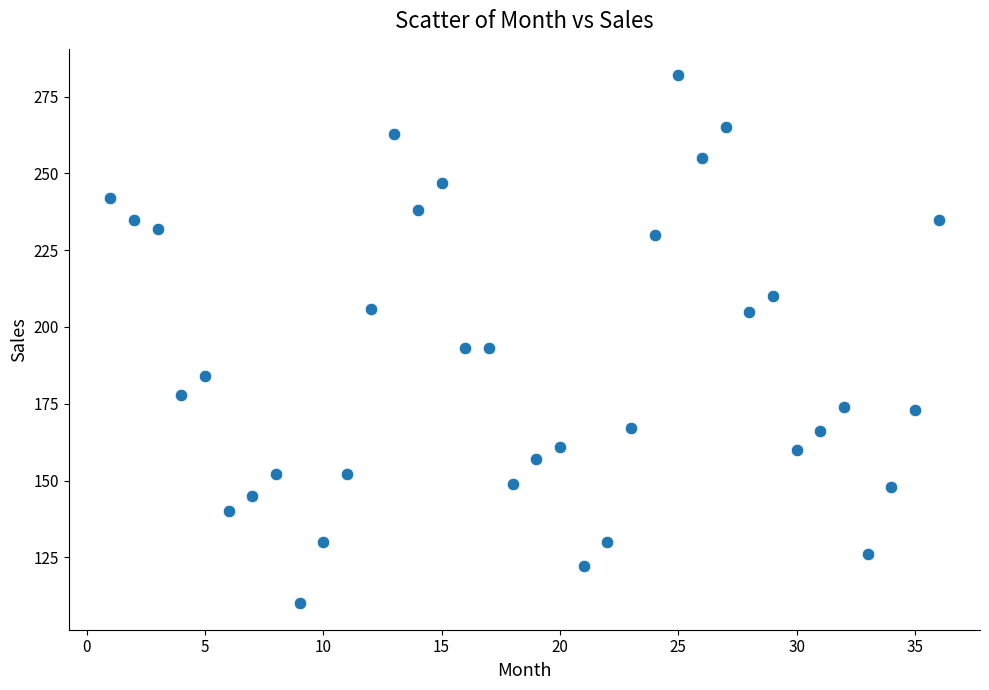

What is the range of X values (max minus min)?

35